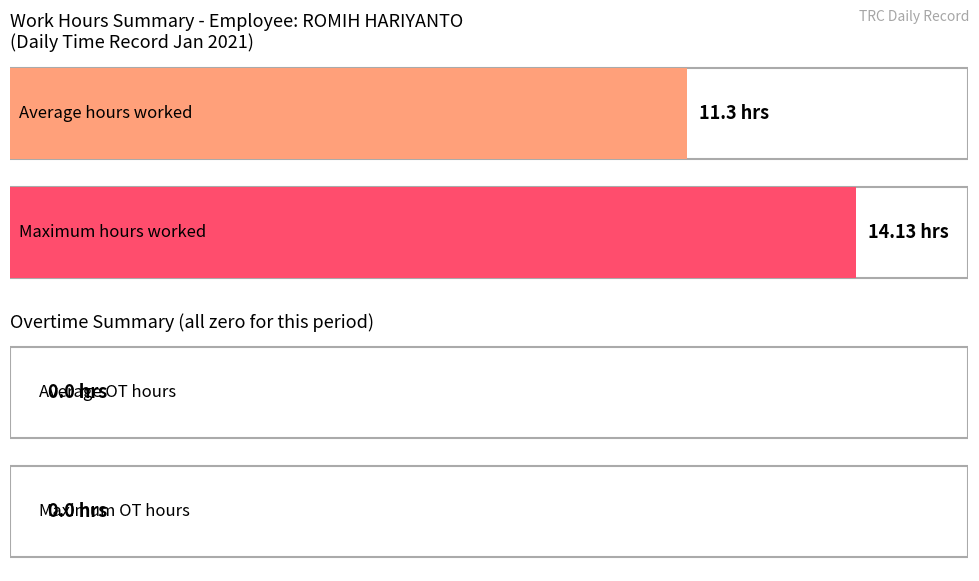

What is the maximum value shown in the chart?

14.1